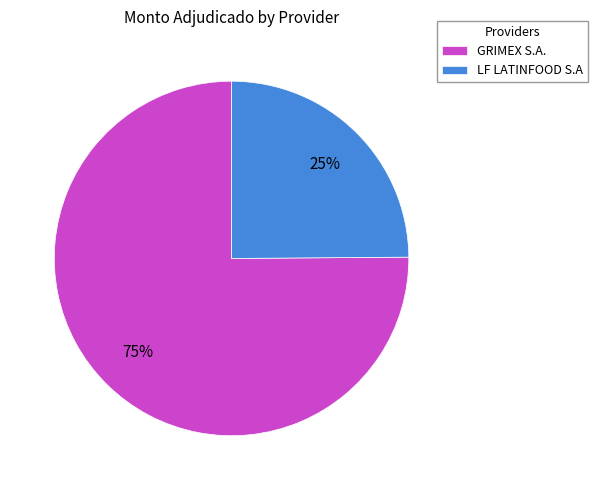

Is GRIMEX S.A. the majority of the pie?

Yes